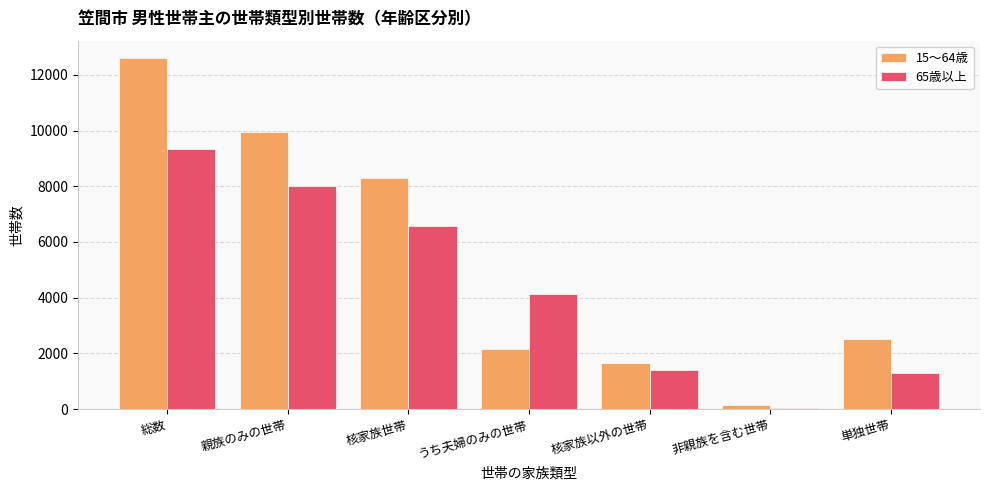

Reading right to left, list all the values displayed in this chart.

15～64歳: 2506	134	1666	2163	8295	9961	12601
65歳以上: 1298	41	1416	4128	6592	8008	9347